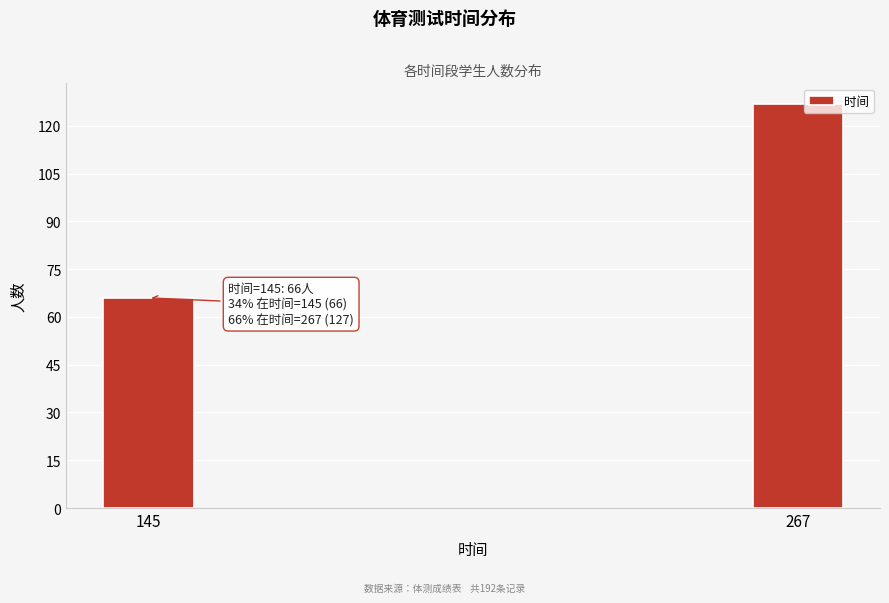

Reading left to right, list all the values displayed in this chart.

145=66	267=127